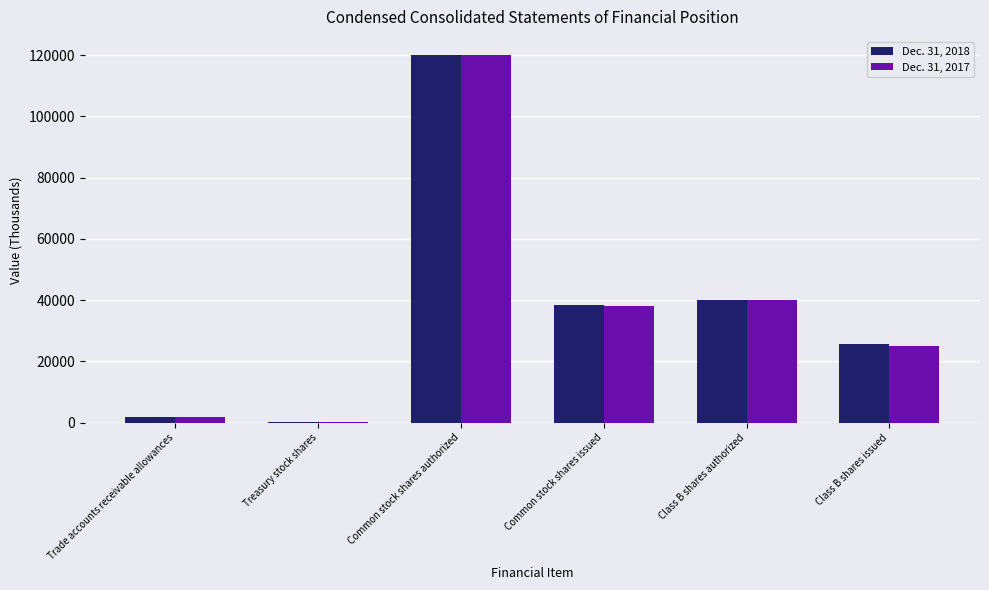

Which series has the largest range (max minus min)?

Dec. 31, 2017